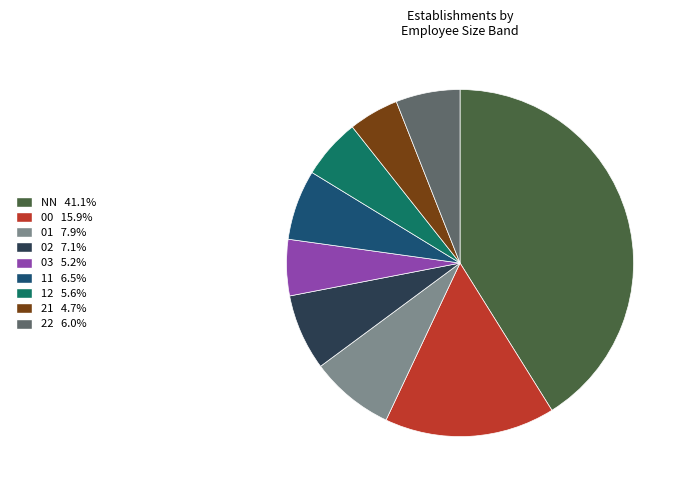

What is the ratio of the value at 22 6.0% to the value at 21 4.7%?

1.3